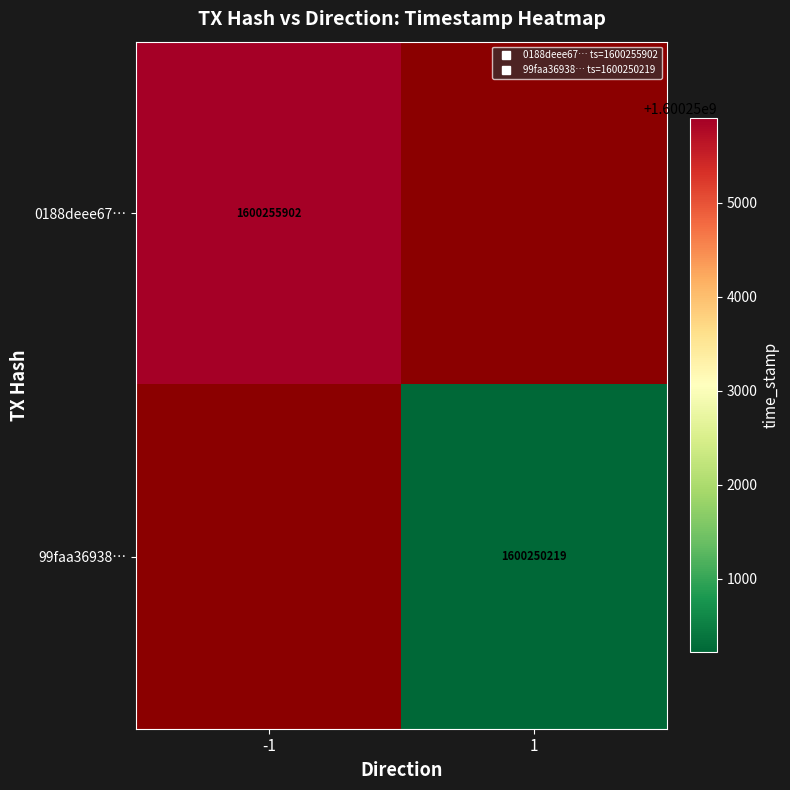

Which series has the widest spread of values?

0188deee67…